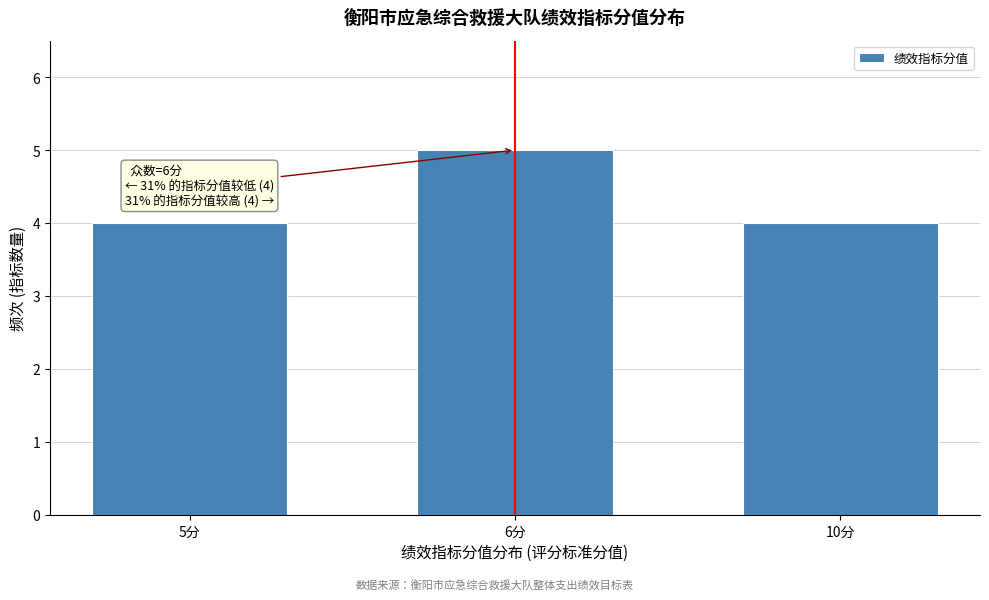

Reading left to right, what are all the values shown in this chart?

4	5	4